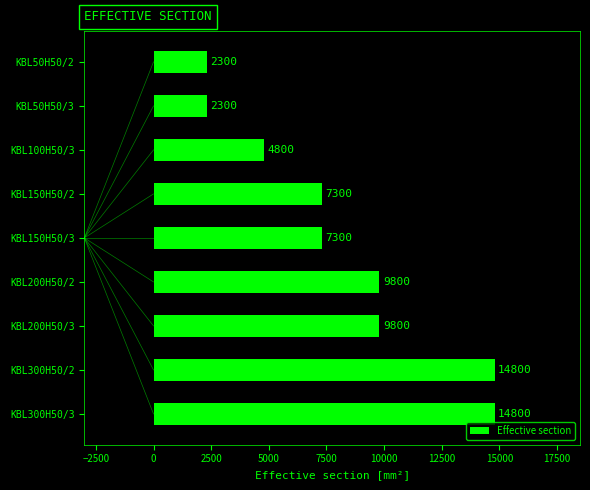

What is the average value?

8133